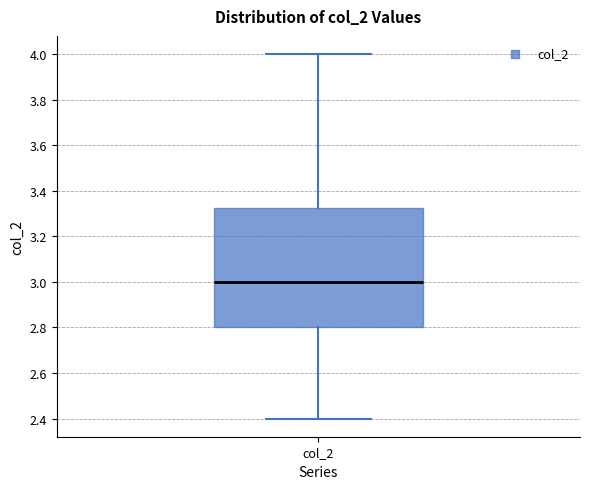

Read this box plot against the y-axis: the position of the median line, the range covered by the box, and the ends of both whiskers. The values are not printed on the chart, so give them approximately, as read against the axis.

median 3.00, box 2.80 to 3.32, whiskers 2.40 to 4.00